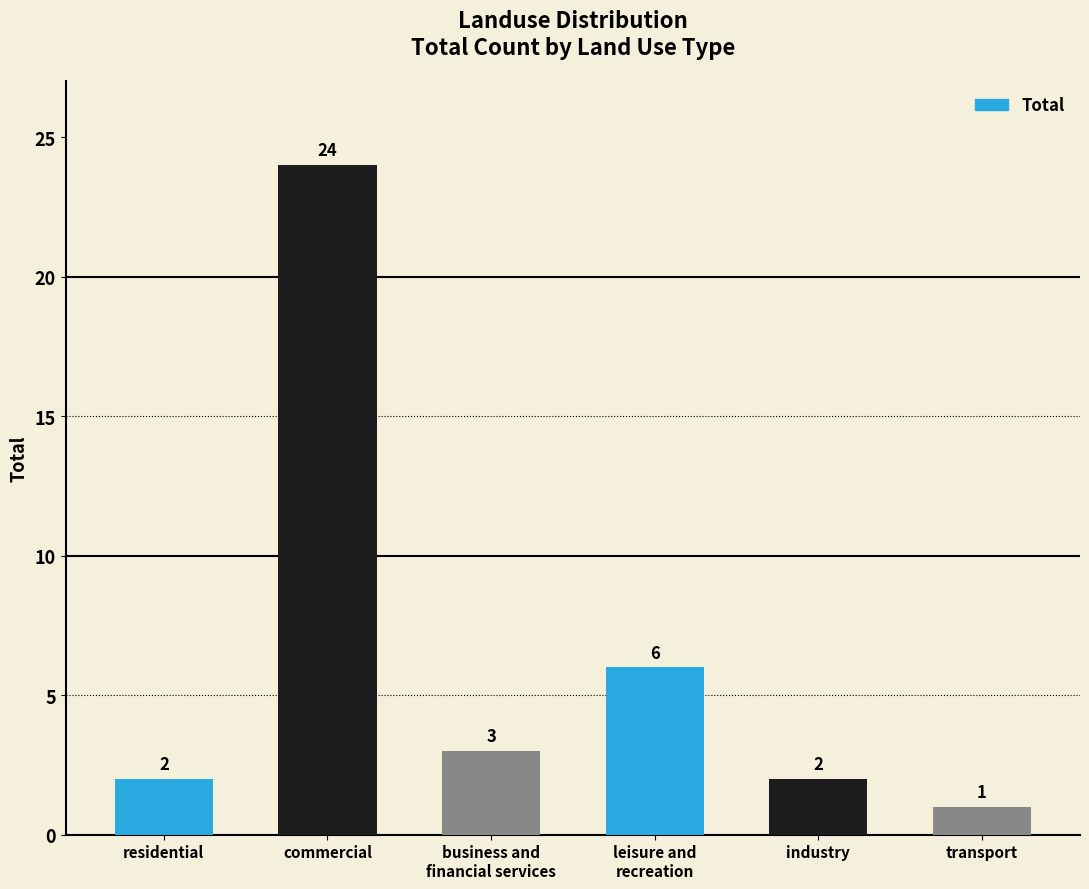

The value at leisure and
recreation is 6. True or false?

True